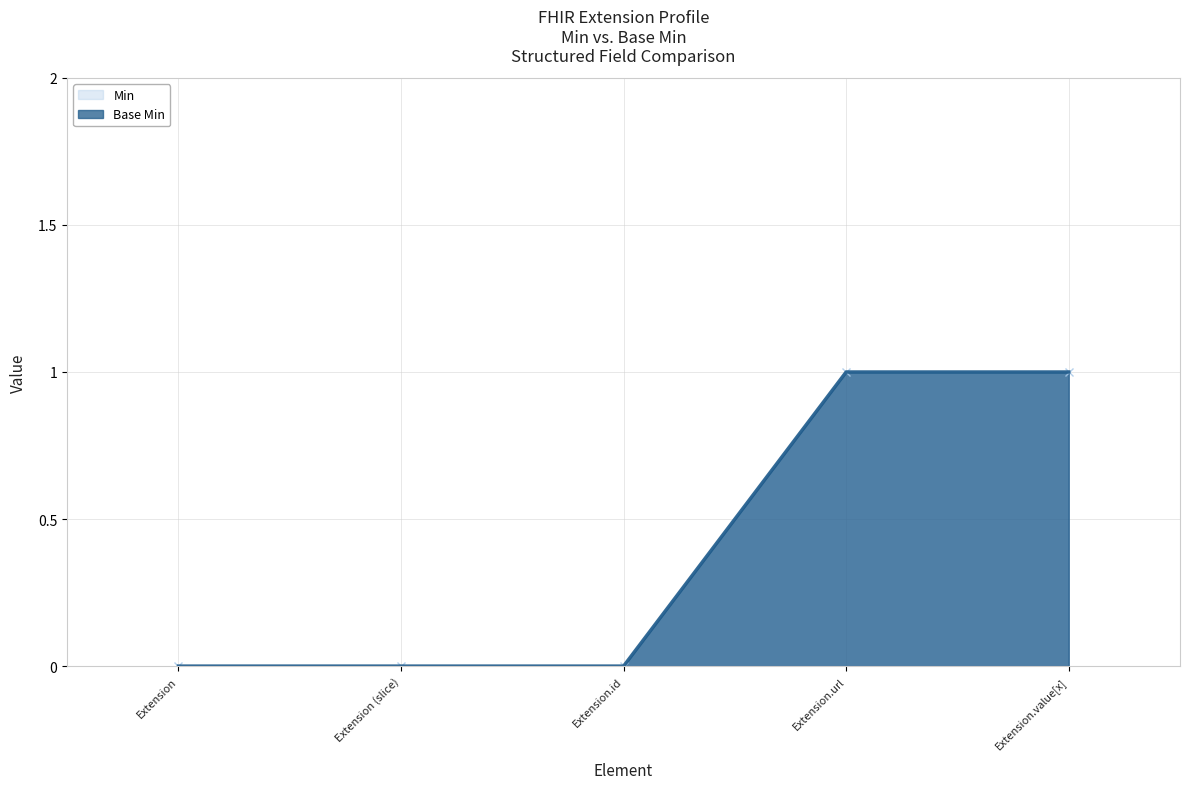

True or false: Min and Base Min intersect in this chart.

False